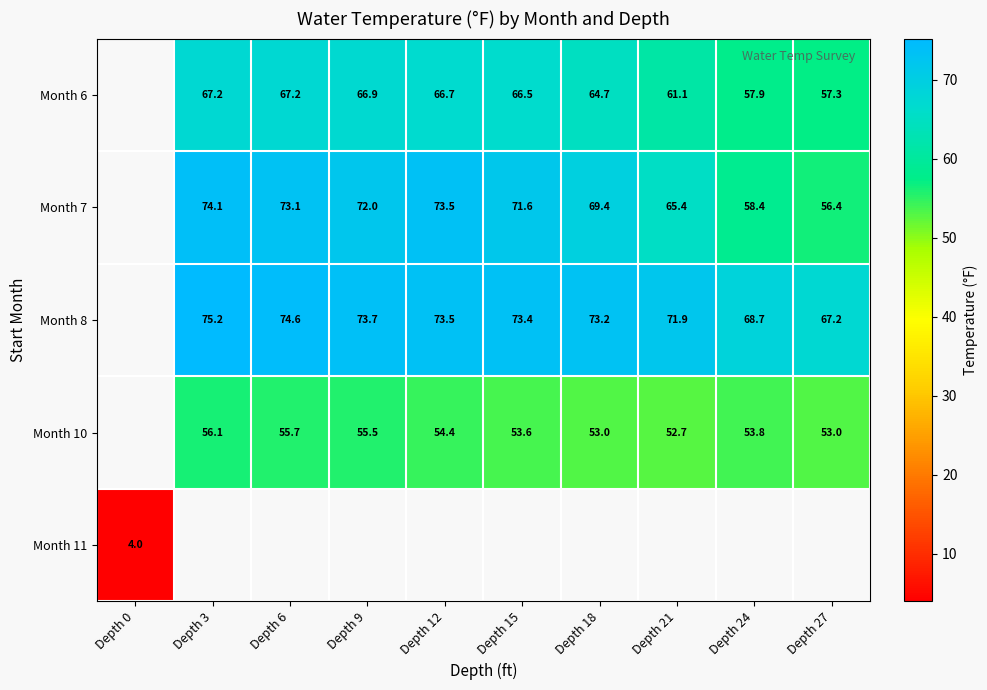

What is the difference between the Month 7 values at Depth 21 and Depth 15?

6.2